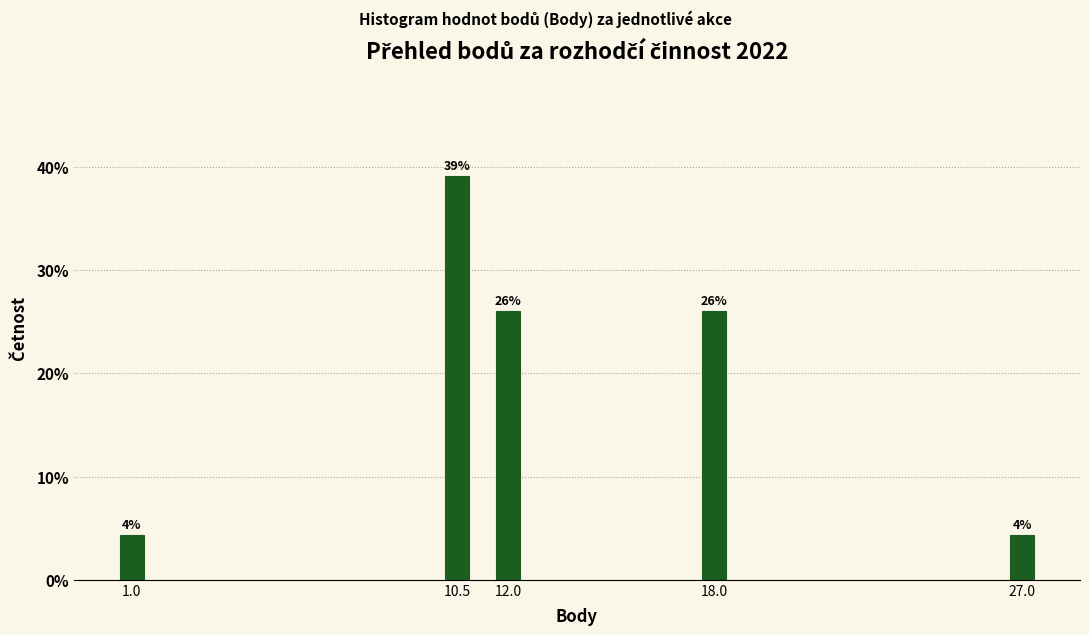

Which category has the highest value across all series?

10.5